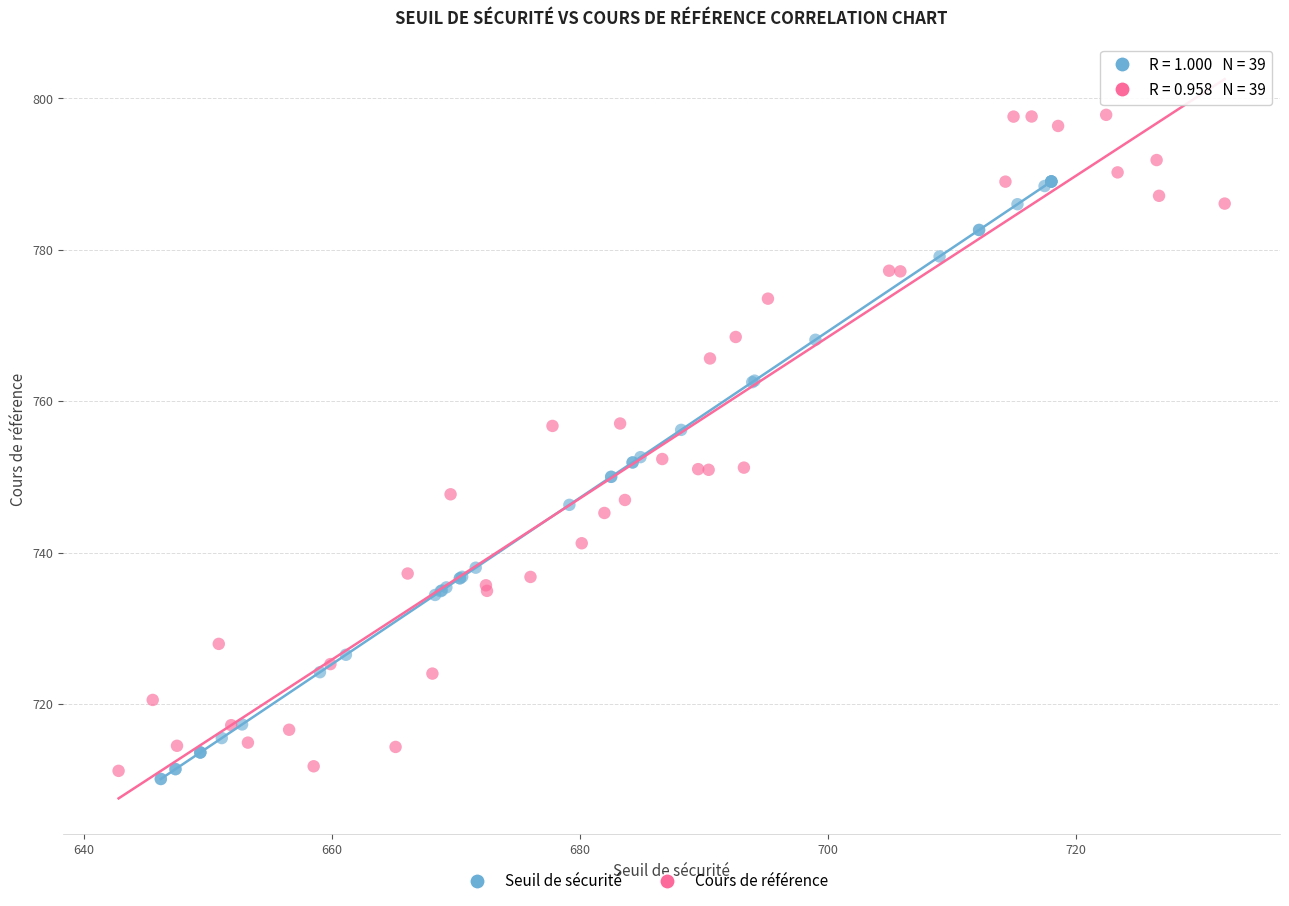

Which series has the largest Y range (max minus min)?

Cours de référence